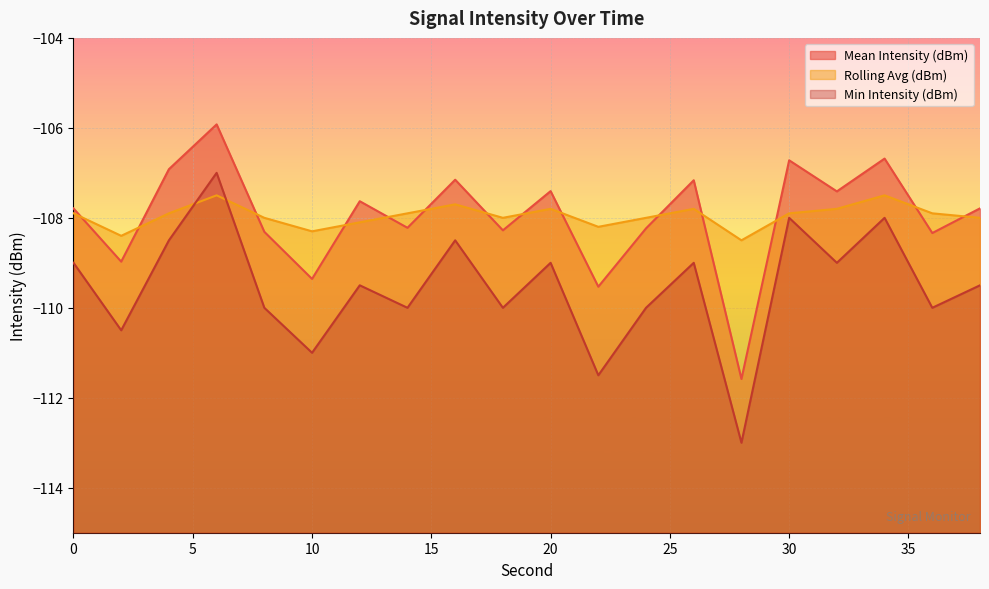

Which series has the largest range (max minus min)?

Min Intensity (dBm)